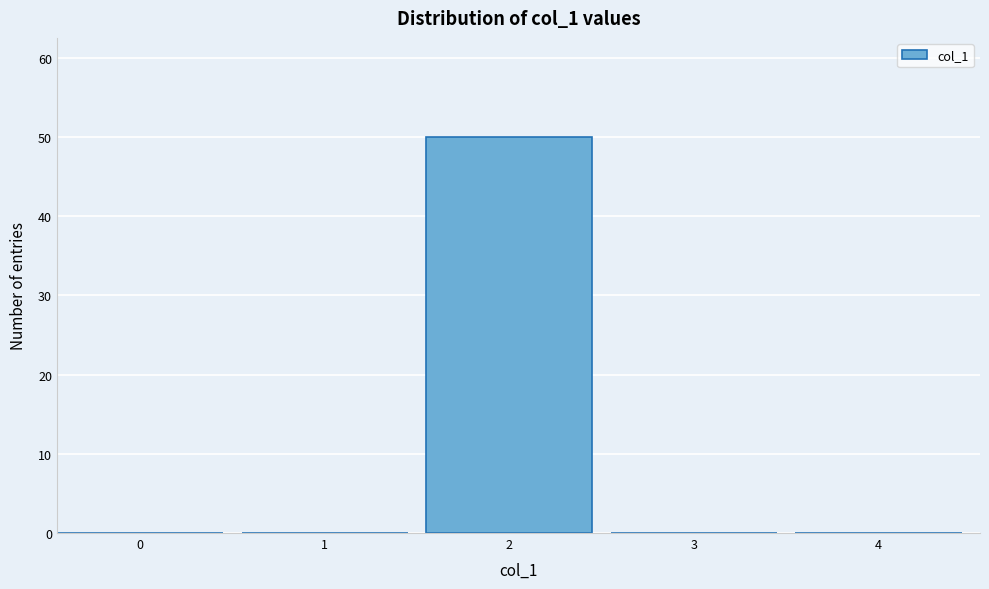

Reading left to right, what are all the values shown in this chart?

0=0	1=0	2=50	3=0	4=0